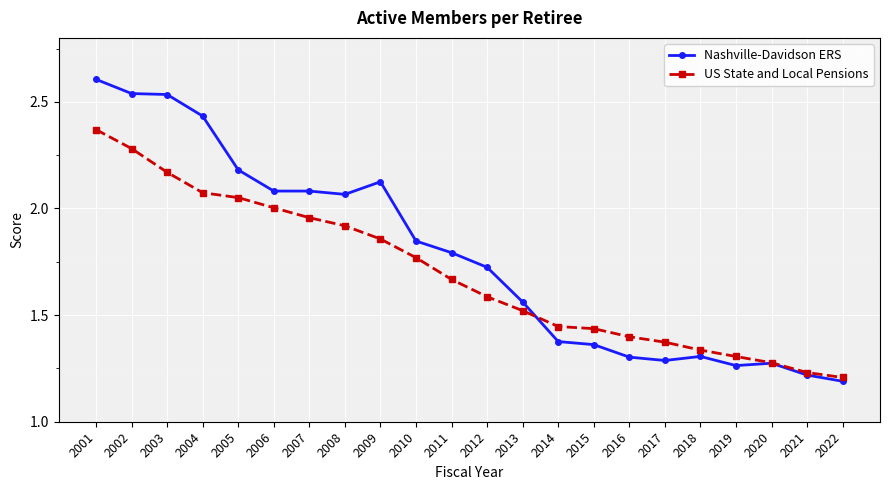

What is the highest value of the Nashville-Davidson ERS series?

2.6